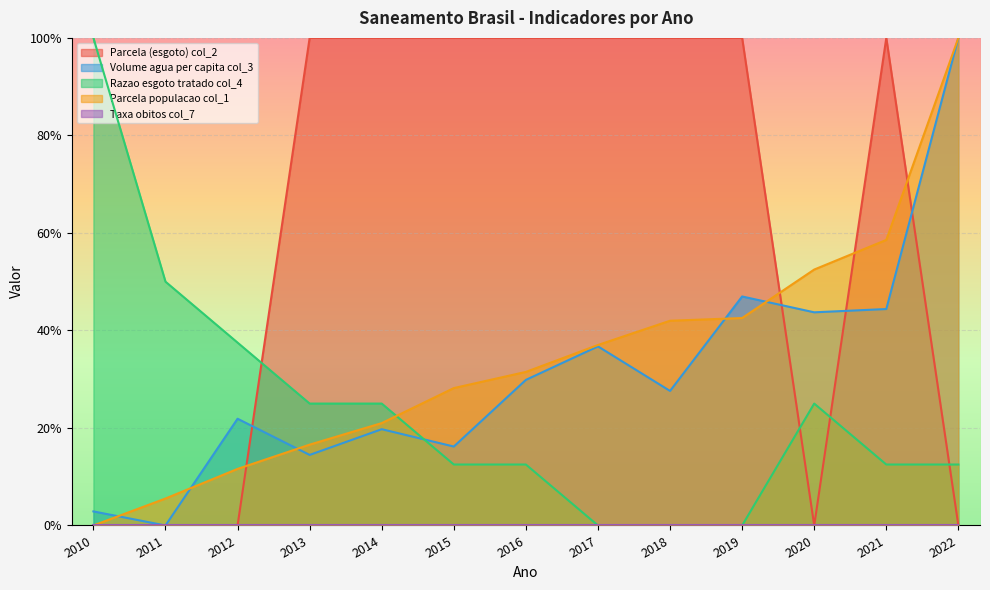

The Parcela (esgoto) col_2 series shows 0.0 at 2020. True or false?

True